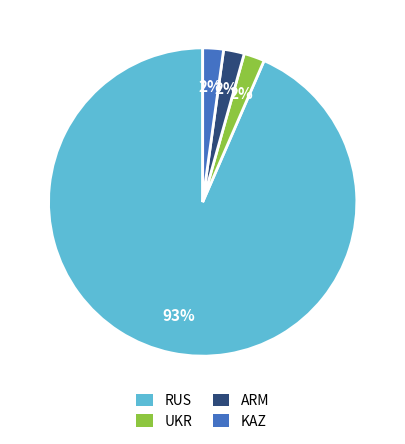

How many segments does this pie chart have?

4